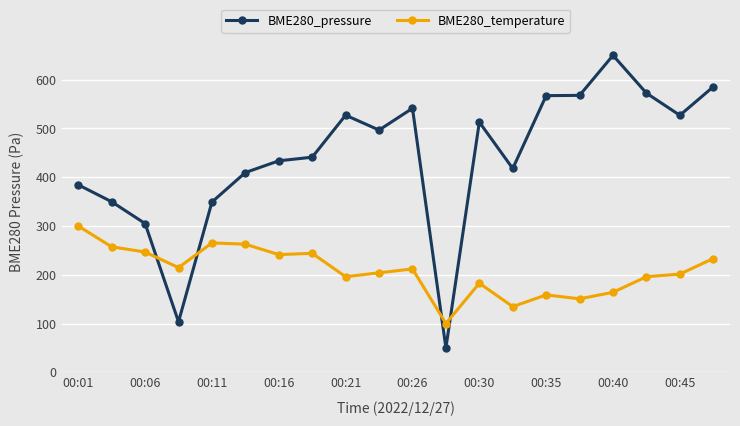

What is the minimum value for BME280_pressure?

50.0